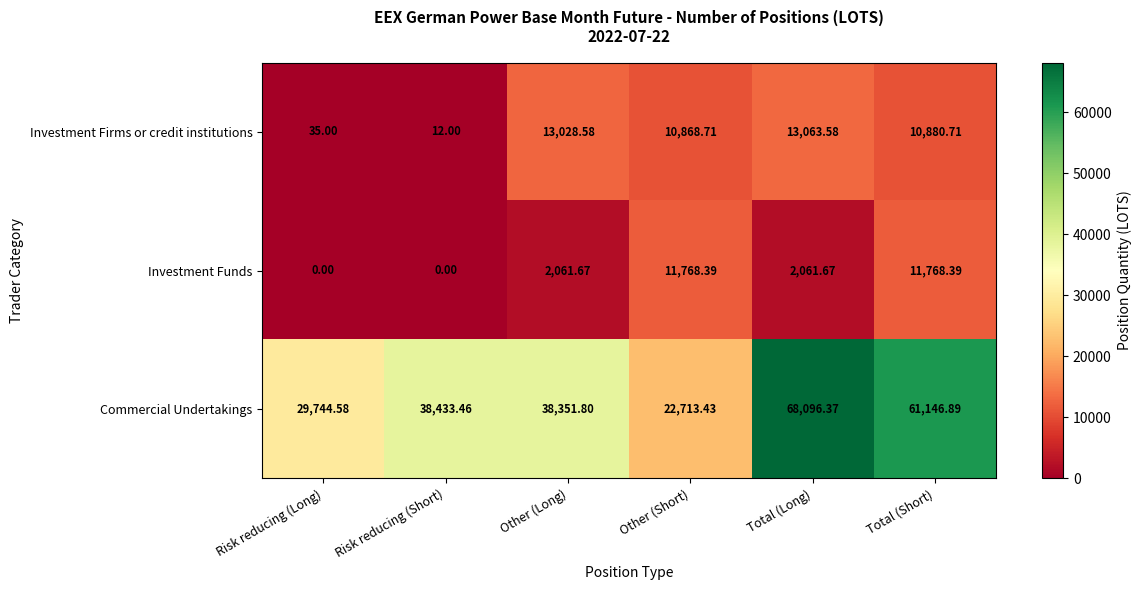

At which label does Investment Firms or credit institutions reach its minimum?

Risk reducing (Short)